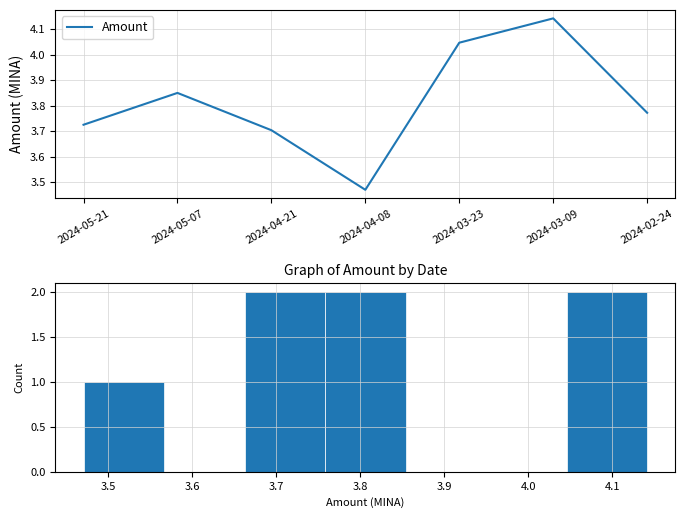

True or false: the data shows 1.4 at 2024-03-23.

False